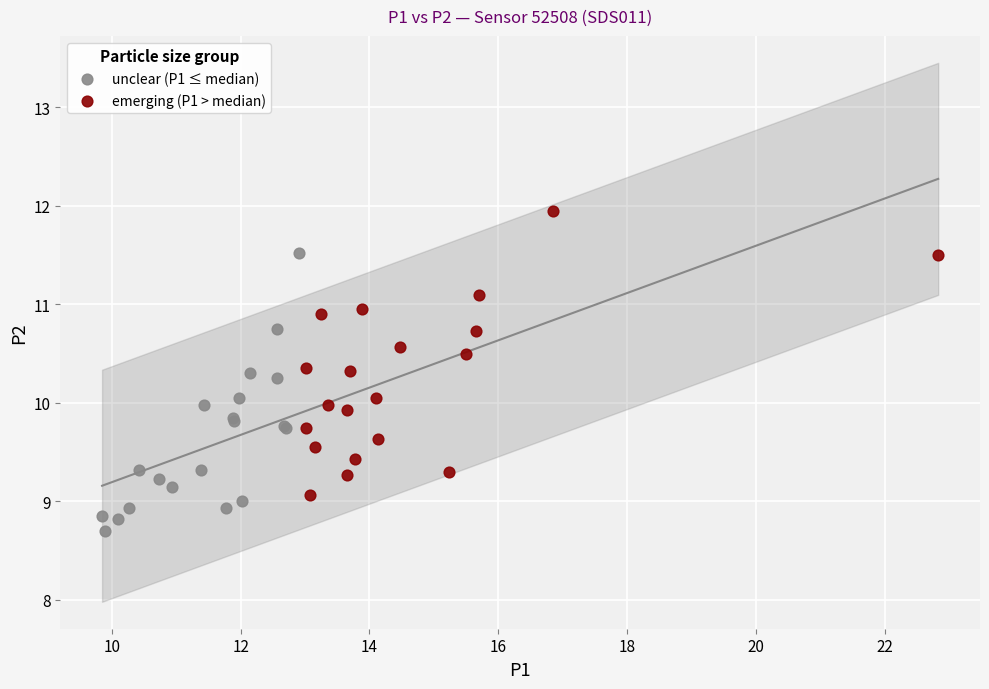

What are all the series names shown in the legend?

unclear (P1 ≤ median), emerging (P1 > median)